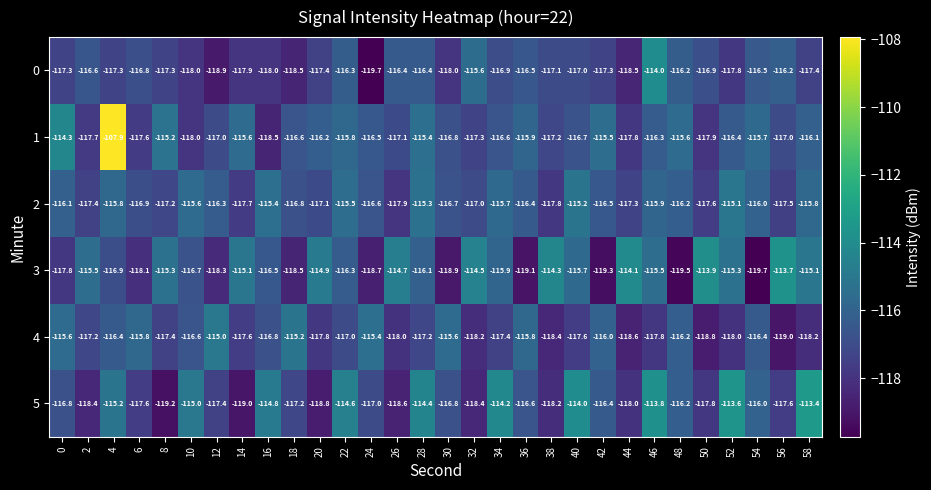

What is the greatest value displayed?

-107.9